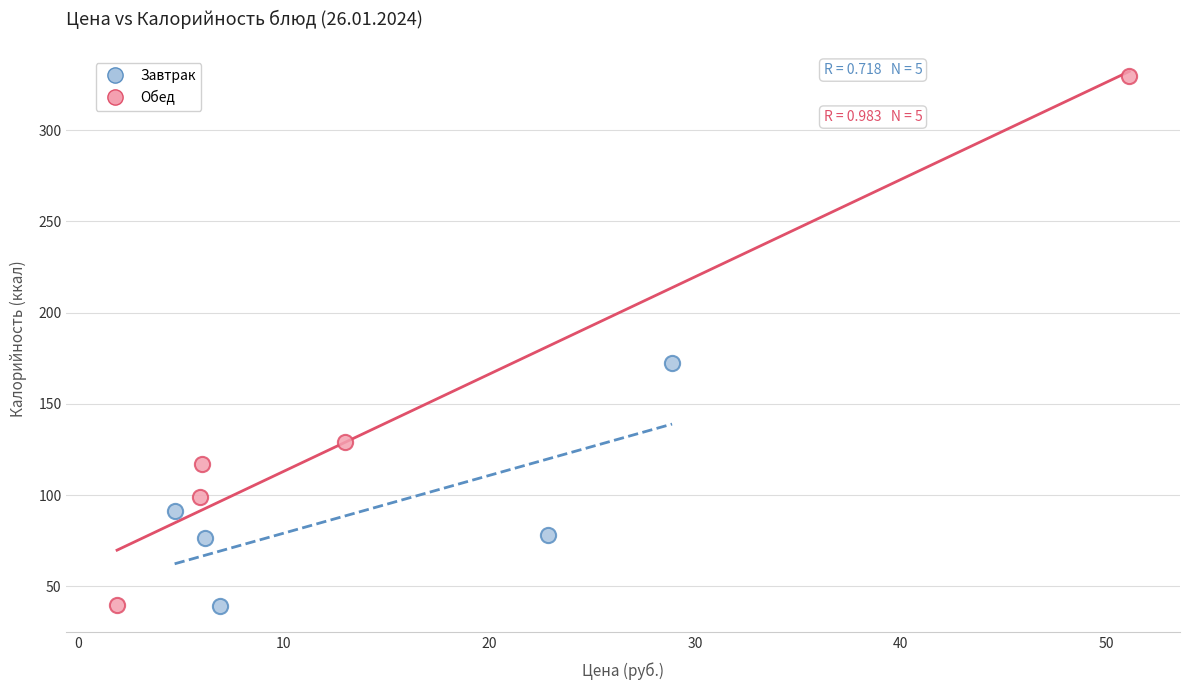

Which series contains the highest Y value?

Обед